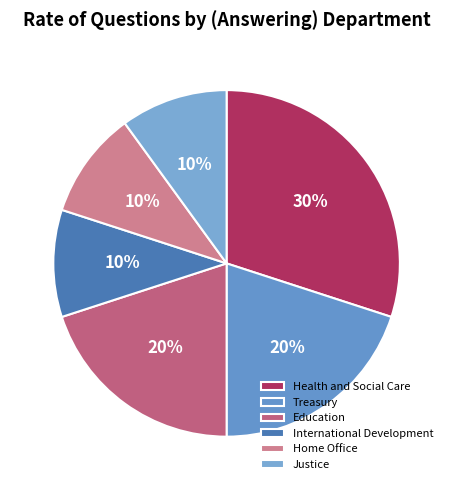

What is the total percentage of Home Office and Justice?

20.0%